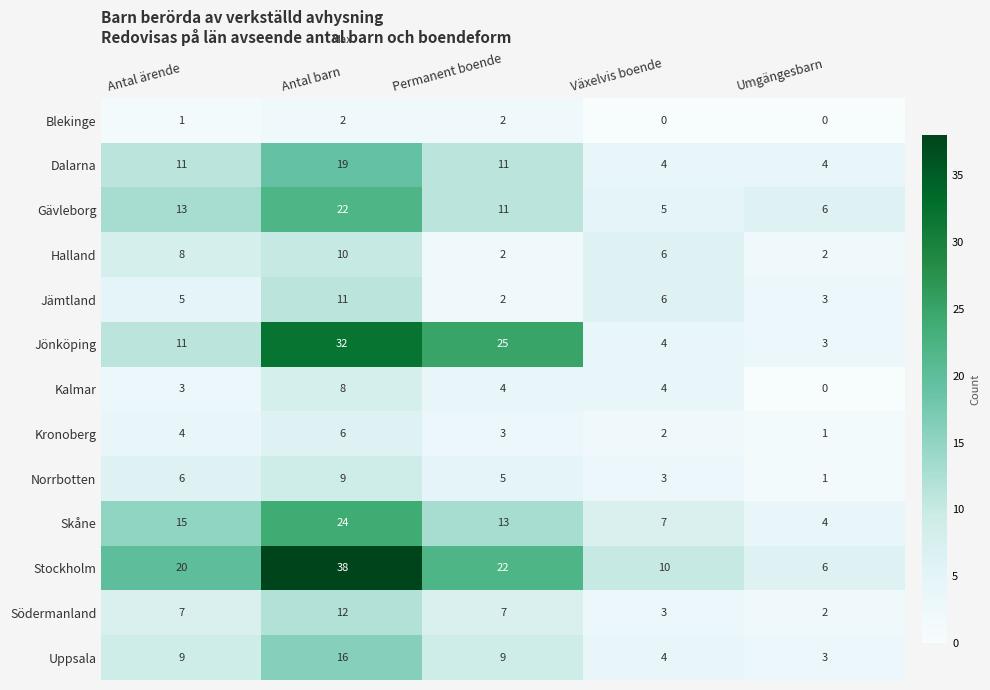

What is the sum of all Gävleborg values?

57